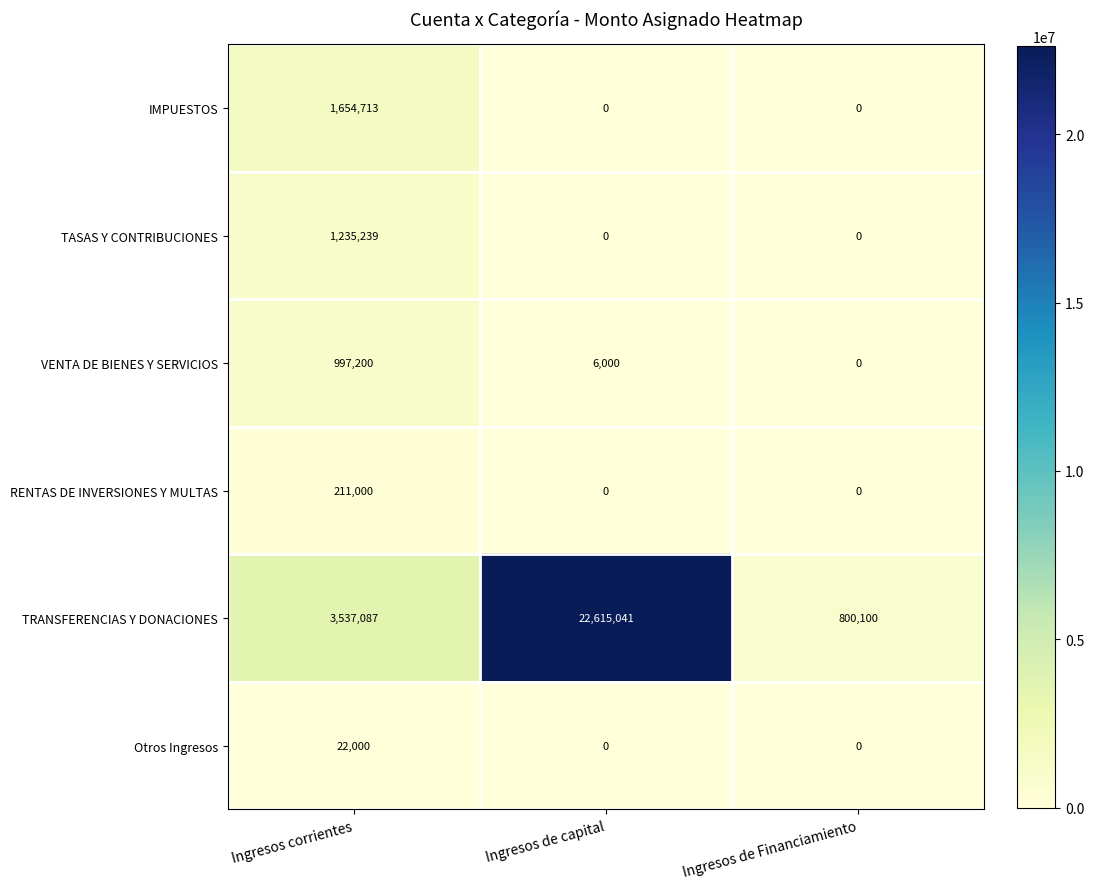

Which series has the largest range (max minus min)?

TRANSFERENCIAS Y DONACIONES